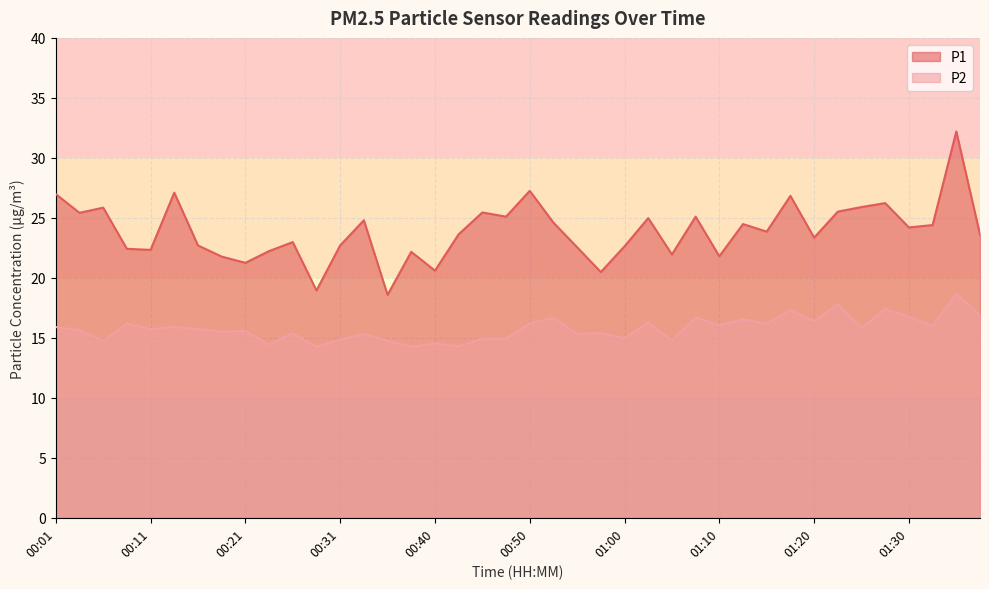

What is the sum of the P1 values at 00:08 and 00:45?

47.9